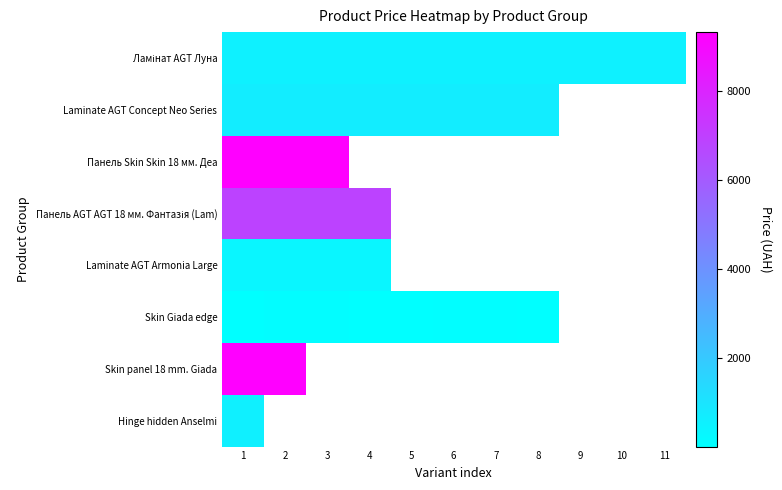

What is the greatest value displayed?

9321.4